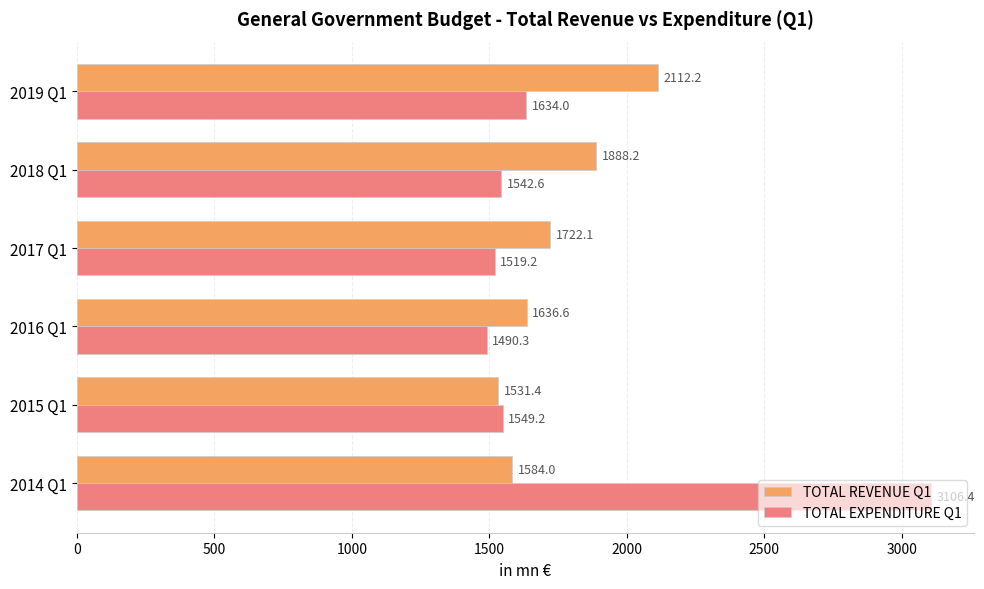

What is the difference between the highest and lowest values at 2015 Q1?

17.8